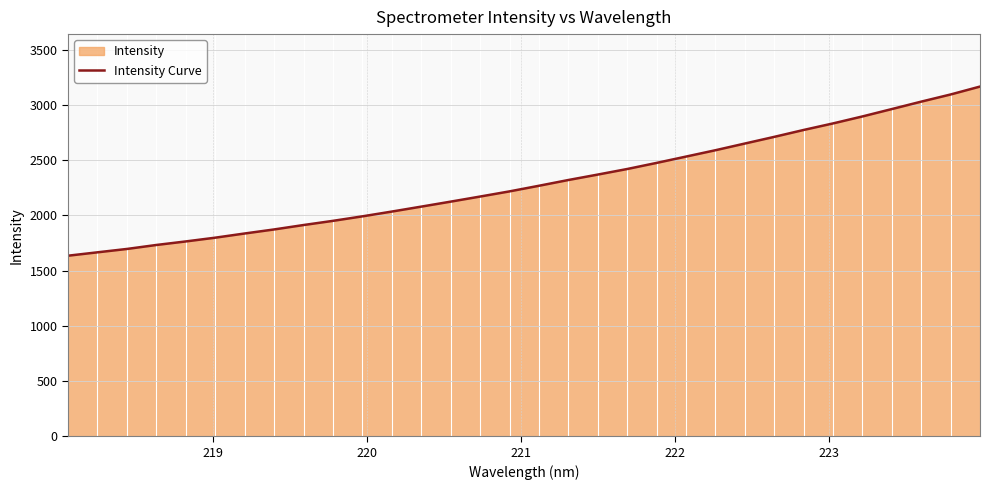

Reading left to right, transcribe all the data shown in this chart.

1634.1	1664.8	1695.2	1731.2	1763.3	1797.3	1835.2	1871.8	1911.8	1949.6	1990.4	2033.7	2078.3	2123.5	2169.6	2216.3	2267.2	2319.3	2368.5	2418.8	2474.1	2531.3	2588.7	2649.3	2709.6	2772.1	2831.4	2894.5	2961.3	3028.4	3093.2	3164.8